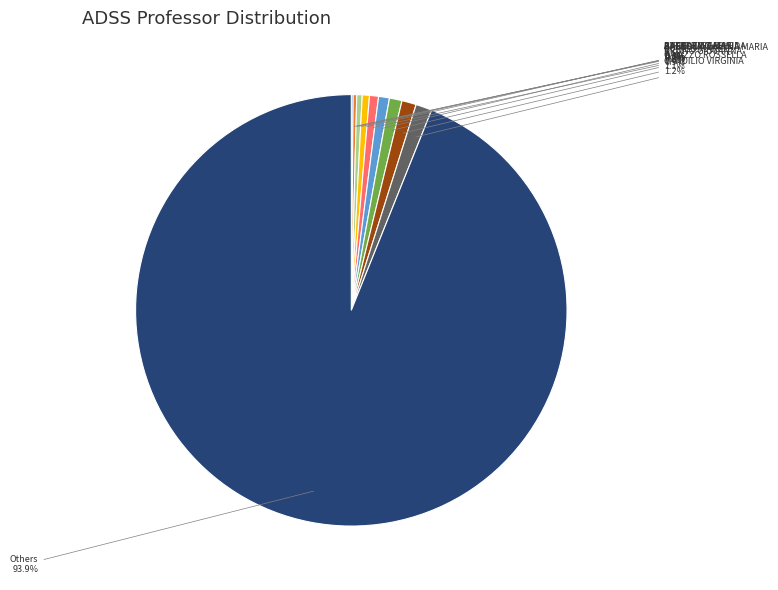

Is there any slice that represents more than half of the pie?

Yes